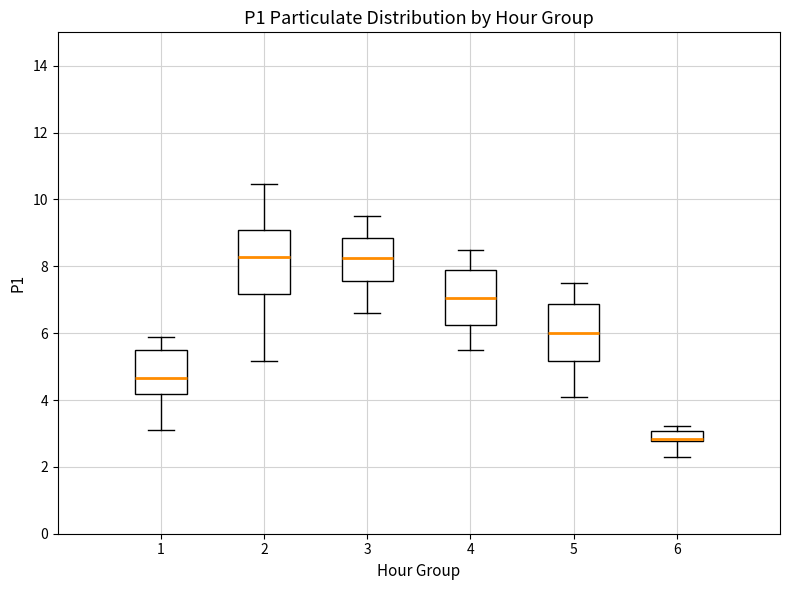

Reading left to right, transcribe this box plot: for each box, give where its median line is, the range the box spans, and where its two whiskers end, as read against the y-axis. The values are not printed on the chart, so give them approximately, as read against the axis.

1: median 4.6, box 4.2 to 5.6, whiskers 3.2 to 6.0
2: median 8.2, box 7.2 to 9.0, whiskers 5.2 to 10.4
3: median 8.2, box 7.6 to 8.8, whiskers 6.6 to 9.6
4: median 7.0, box 6.2 to 7.8, whiskers 5.6 to 8.6
5: median 6.0, box 5.2 to 6.8, whiskers 4.2 to 7.6
6: median 2.8 (just above the box's lower edge), box 2.8 to 3.0, whiskers 2.4 to 3.2